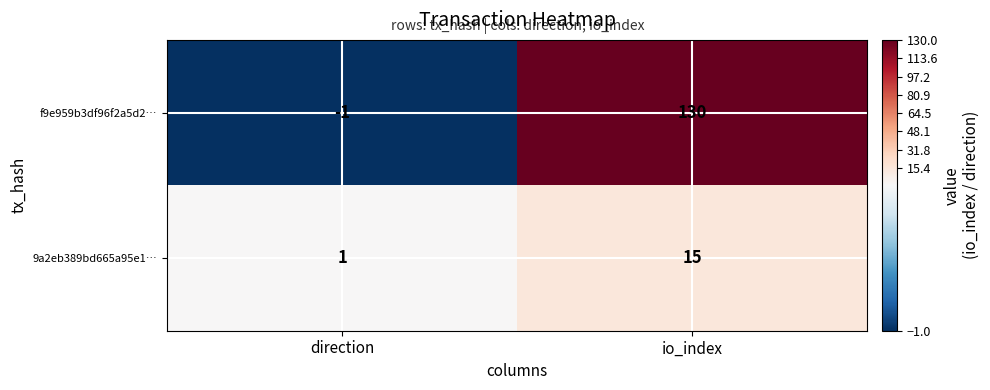

Reading left to right, list all the values displayed in this chart.

f9e959b3df96f2a5d2…: -1	130
9a2eb389bd665a95e1…: 1	15